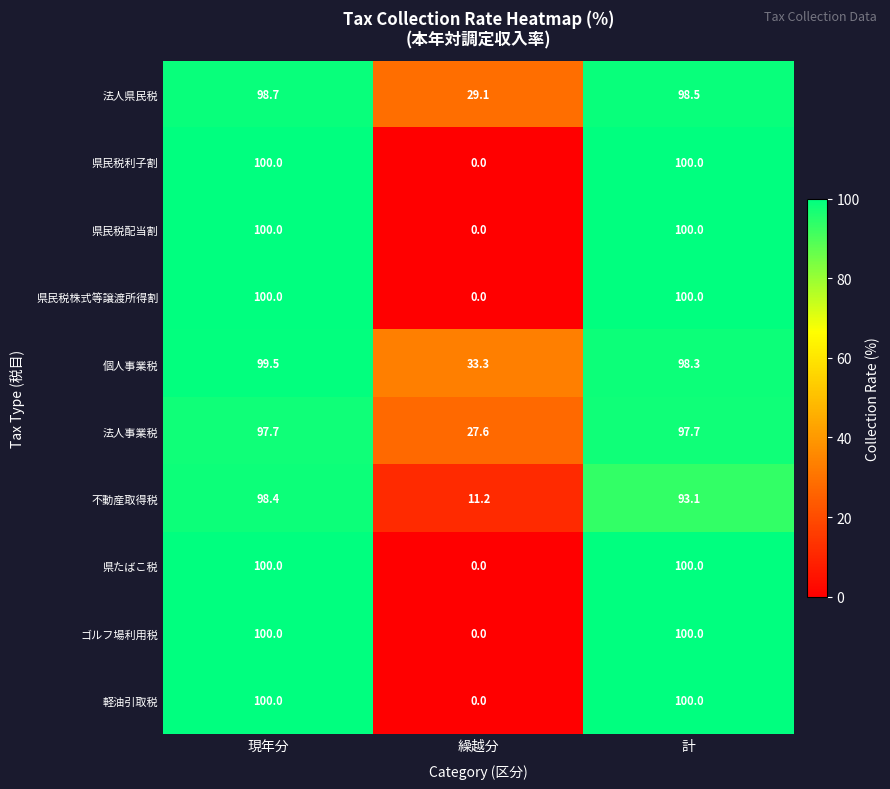

What is the difference between the highest and lowest values at 繰越分?

33.3